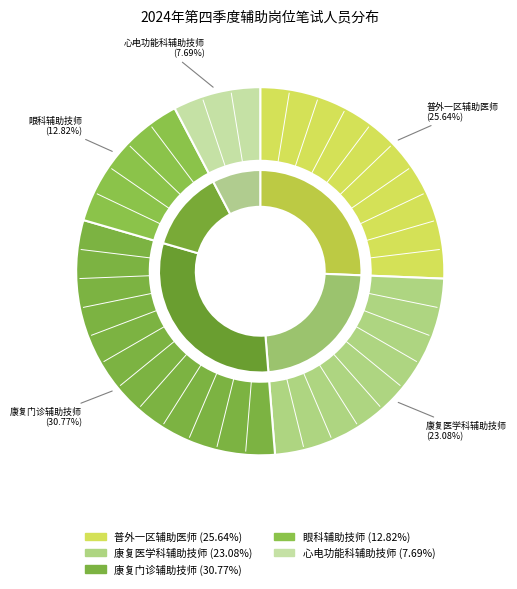

What is the total percentage of 普外一区辅助医师 and 康复门诊辅助技师?

56.4%